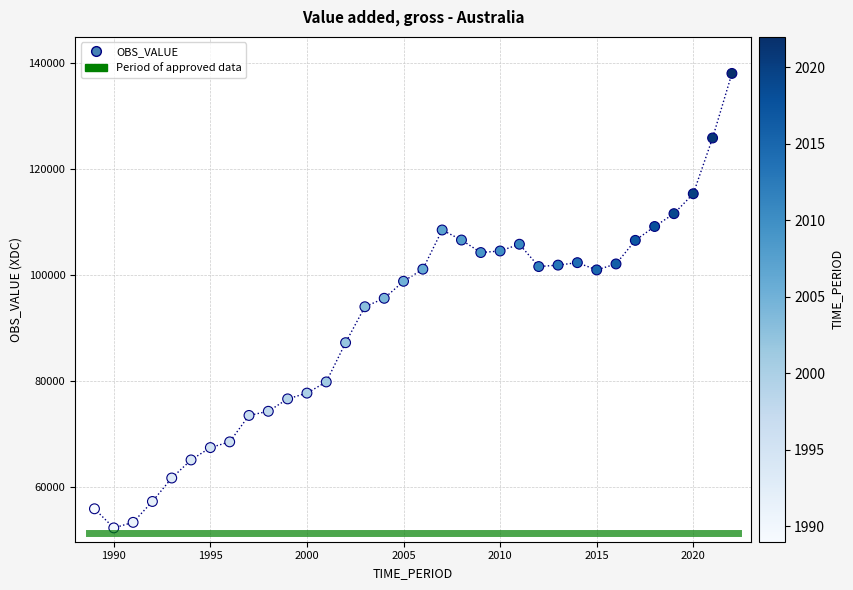

What is the range of X values (max minus min)?

33